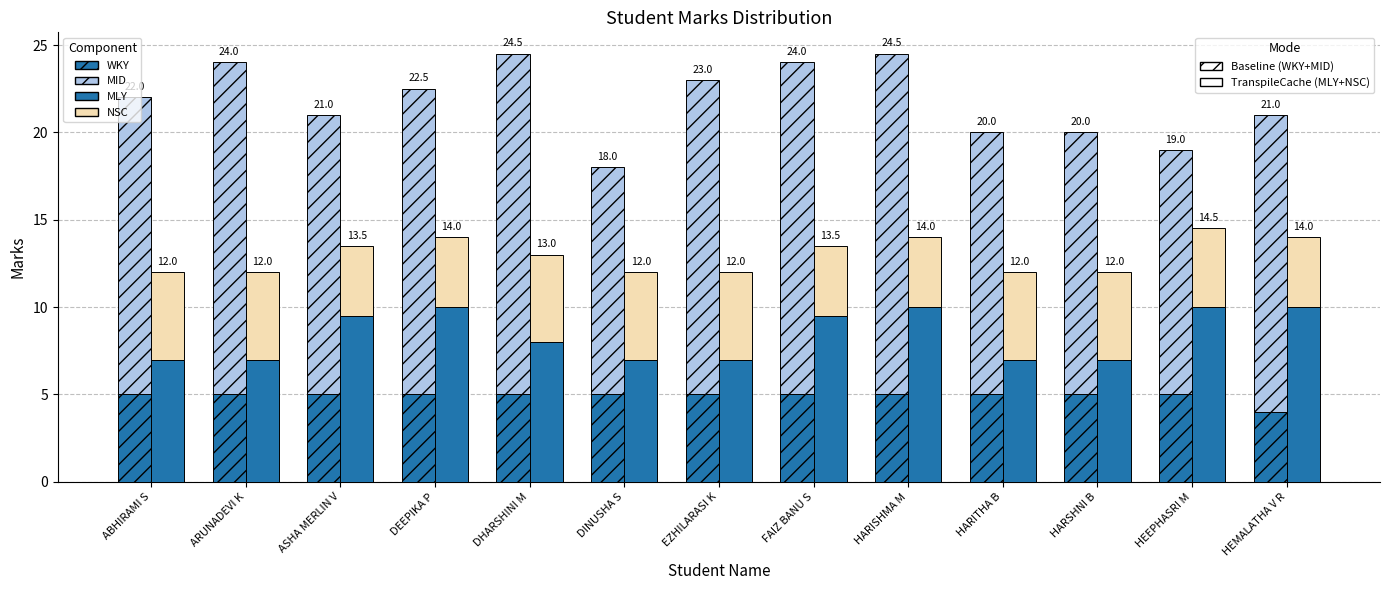

At how many categories does at least one series exceed 18?

4